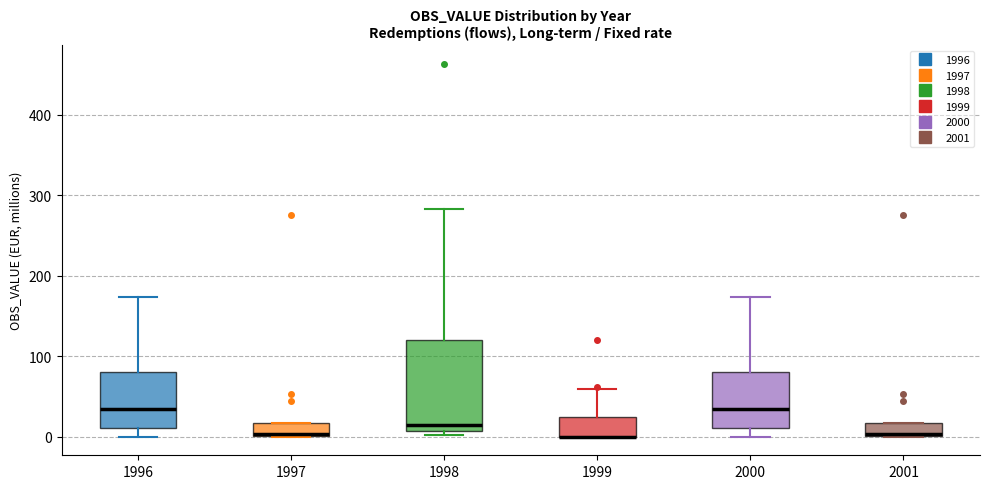

Which box is the tallest, from its lower edge to its upper edge?

1998